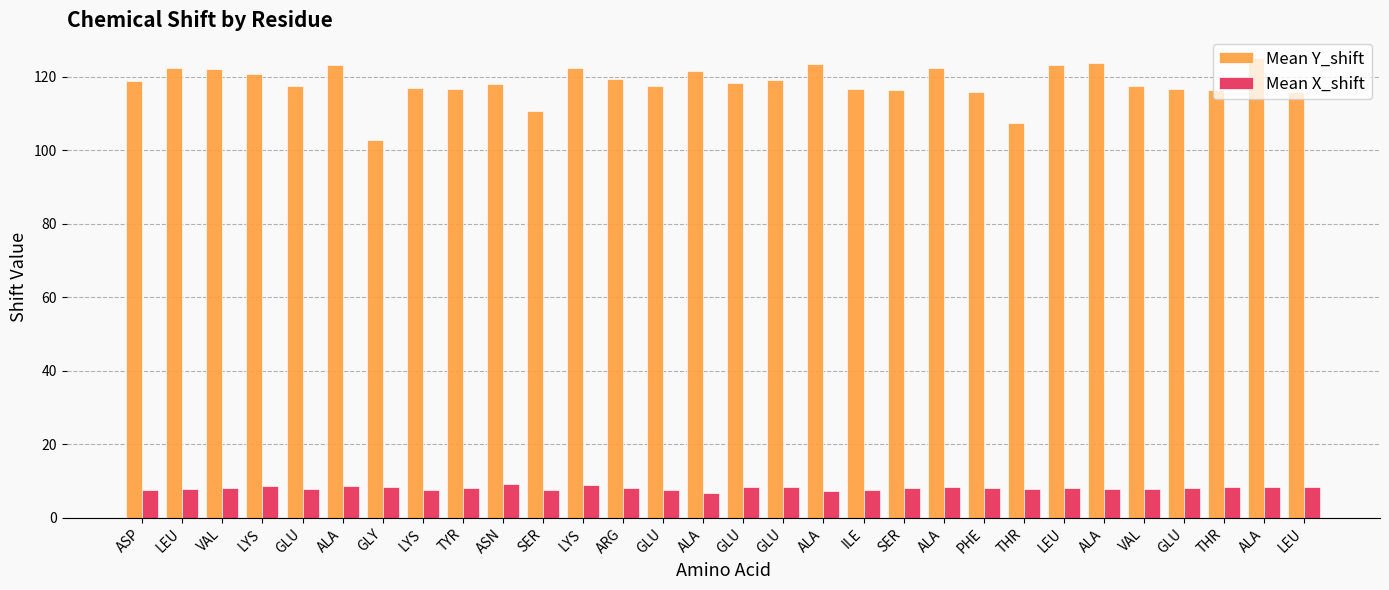

What is the label of the 8th bar from the right?

THR